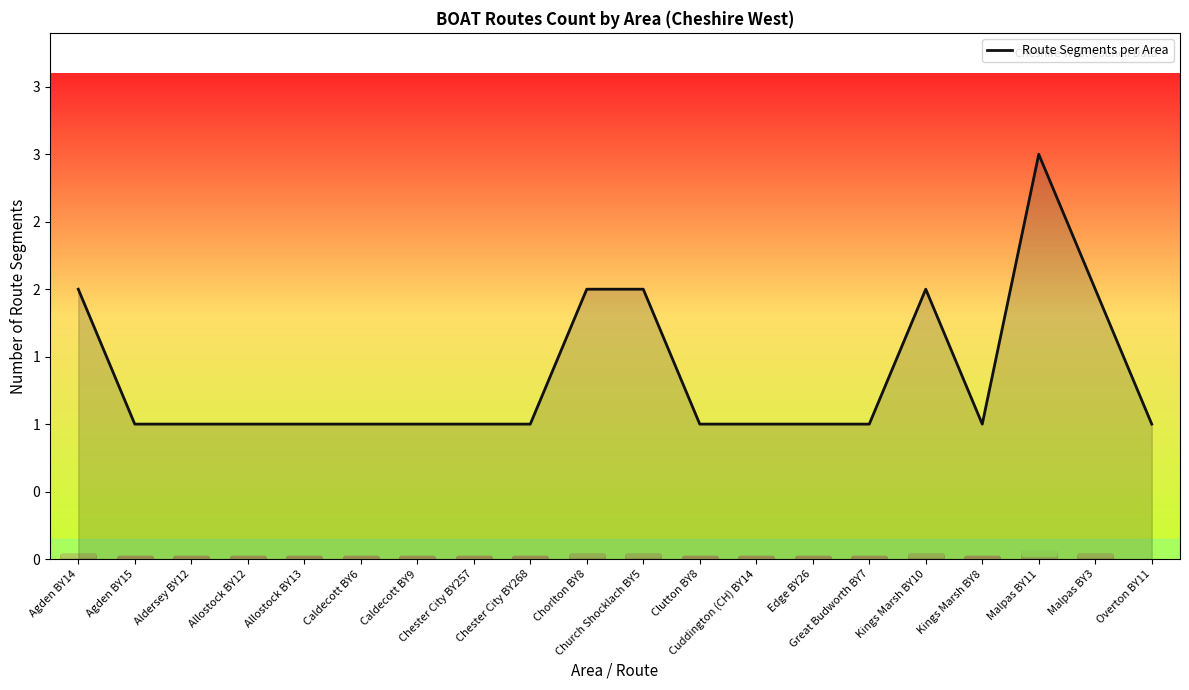

Reading right to left, transcribe all the data shown in this chart.

Overton BY11=1	Malpas BY3=2	Malpas BY11=3	Kings Marsh BY8=1	Kings Marsh BY10=2	Great Budworth BY7=1	Edge BY26=1	Cuddington (CH) BY14=1	Clutton BY8=1	Church Shocklach BY5=2	Chorlton BY8=2	Chester City BY268=1	Chester City BY257=1	Caldecott BY9=1	Caldecott BY6=1	Allostock BY13=1	Allostock BY12=1	Aldersey BY12=1	Agden BY15=1	Agden BY14=2